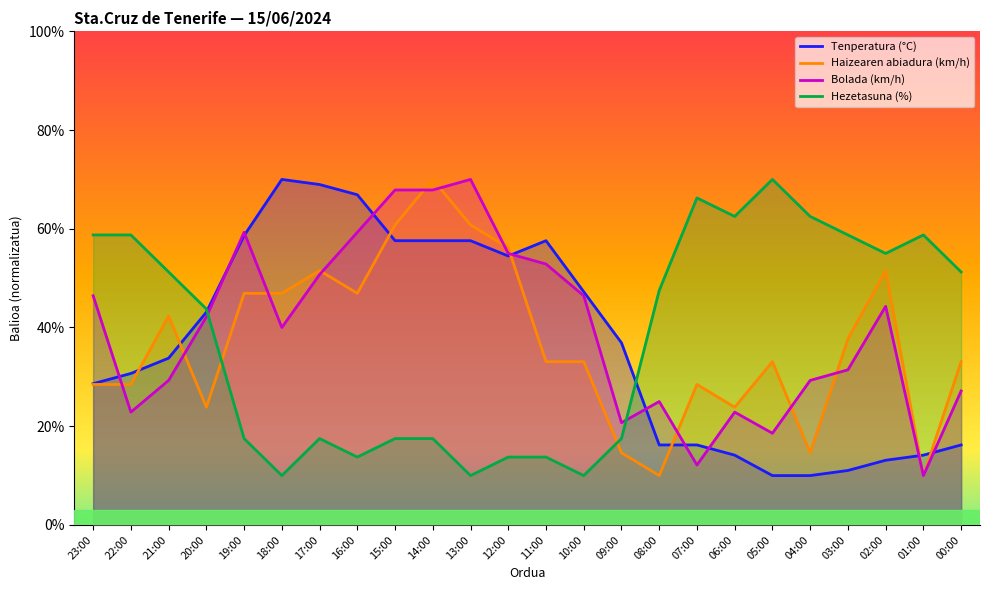

At how many categories does at least one series exceed 60?

10